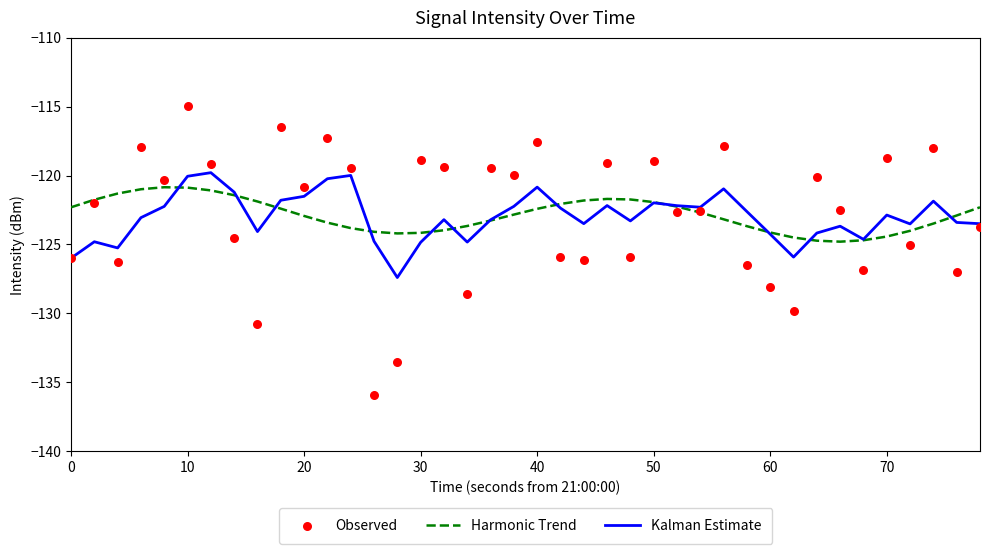

Which series reaches the minimum Y coordinate?

Observed